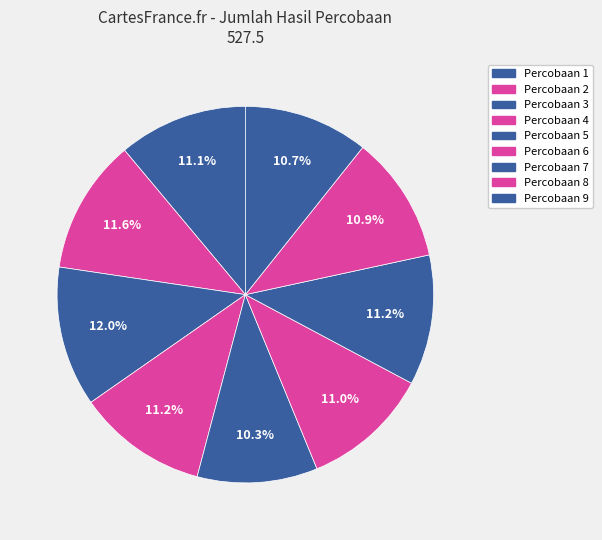

To the nearest percent, what is the difference between the Percobaan 5 and Percobaan 3 slice percentages?

2%